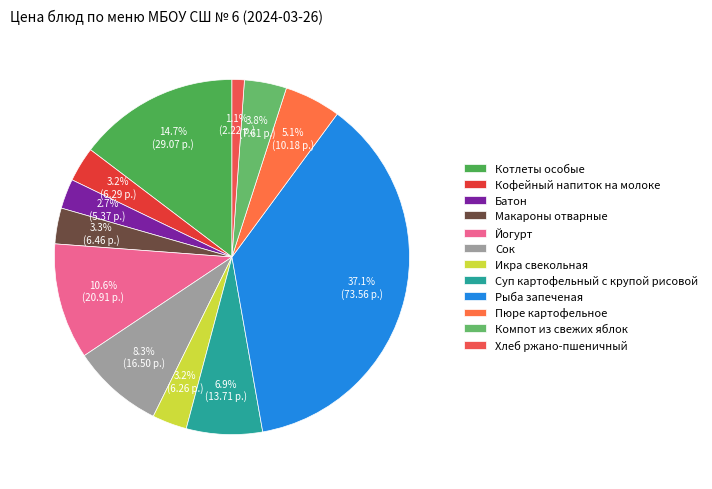

What is the ratio of the value at Кофейный напиток на молоке to the value at Батон?

1.2